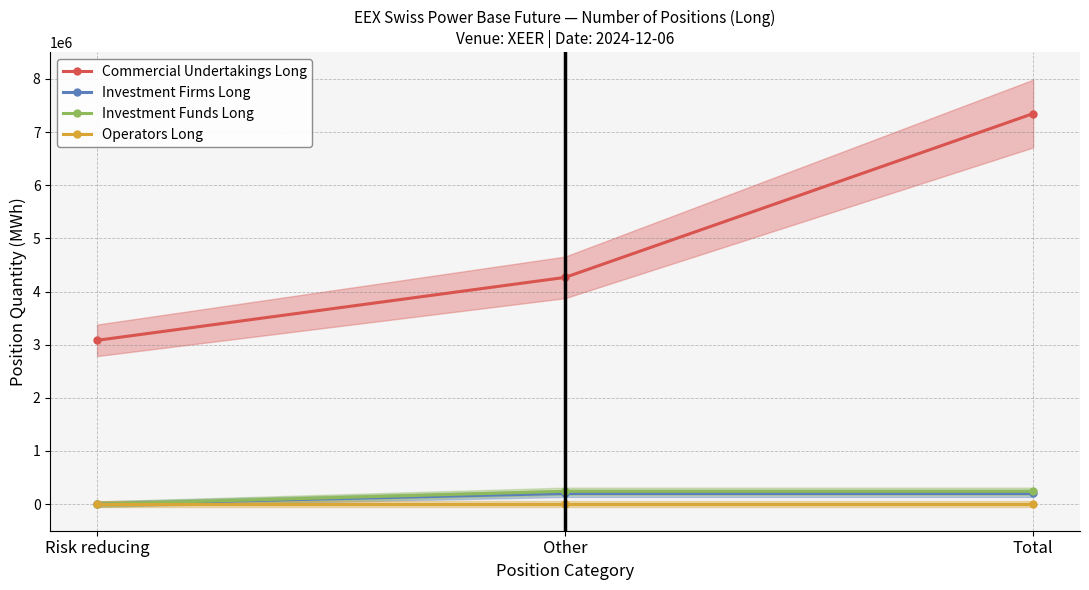

What is the label of the 1st point from the right?

Total